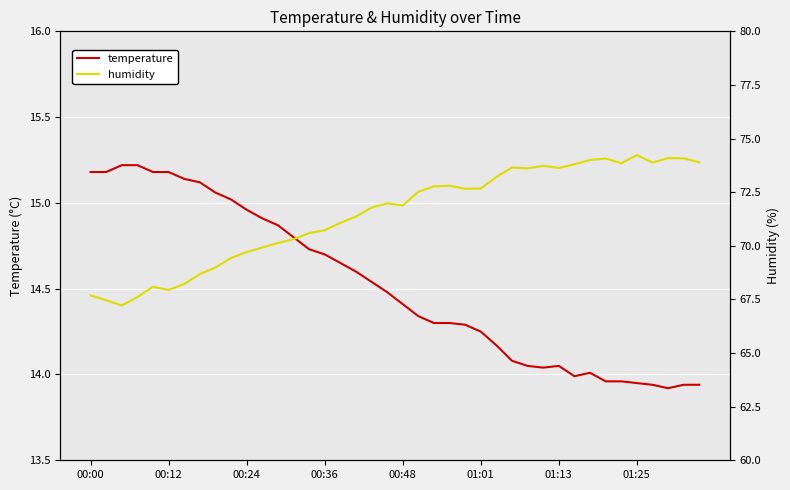

The humidity series shows 126.8 at 36. True or false?

False